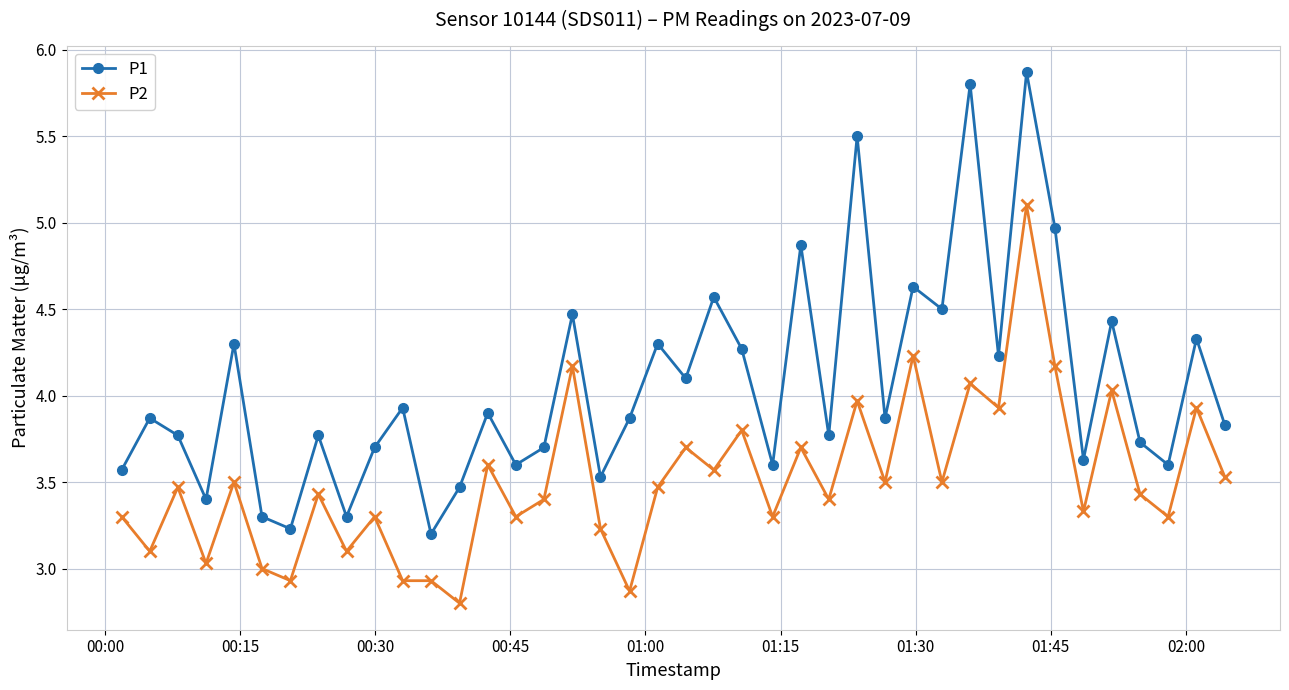

Which series has the largest total across all categories?

P1